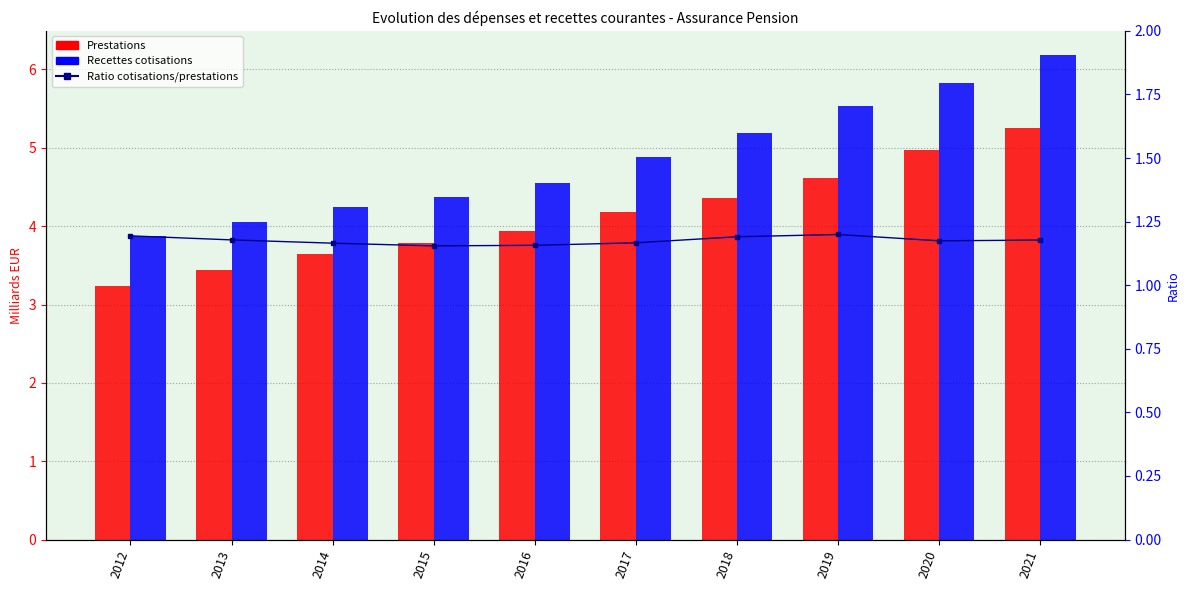

Which series changed the most between 2014 and 2017?

Recettes cotisations